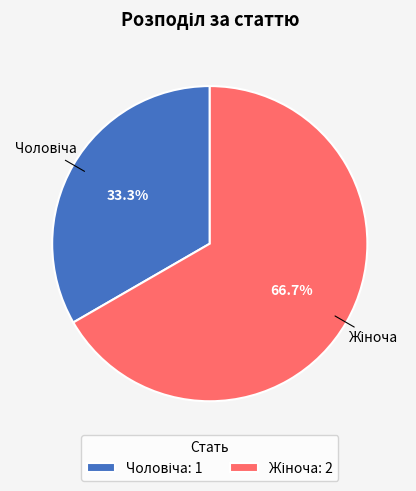

Is there a majority slice in this chart?

Yes